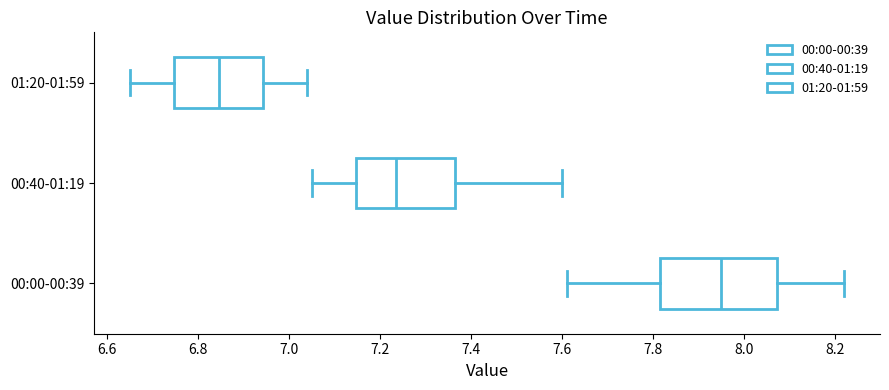

Reading bottom to top, transcribe this box plot: for each box, give where its median line is, the range the box spans, and where its two whiskers end, as read against the x-axis. The values are not printed on the chart, so give them approximately, as read against the axis.

00:00-00:39: median 7.96, box 7.82 to 8.08, whiskers 7.62 to 8.22
00:40-01:19: median 7.24, box 7.14 to 7.36, whiskers 7.06 to 7.60
01:20-01:59: median 6.84, box 6.74 to 6.94, whiskers 6.66 to 7.04